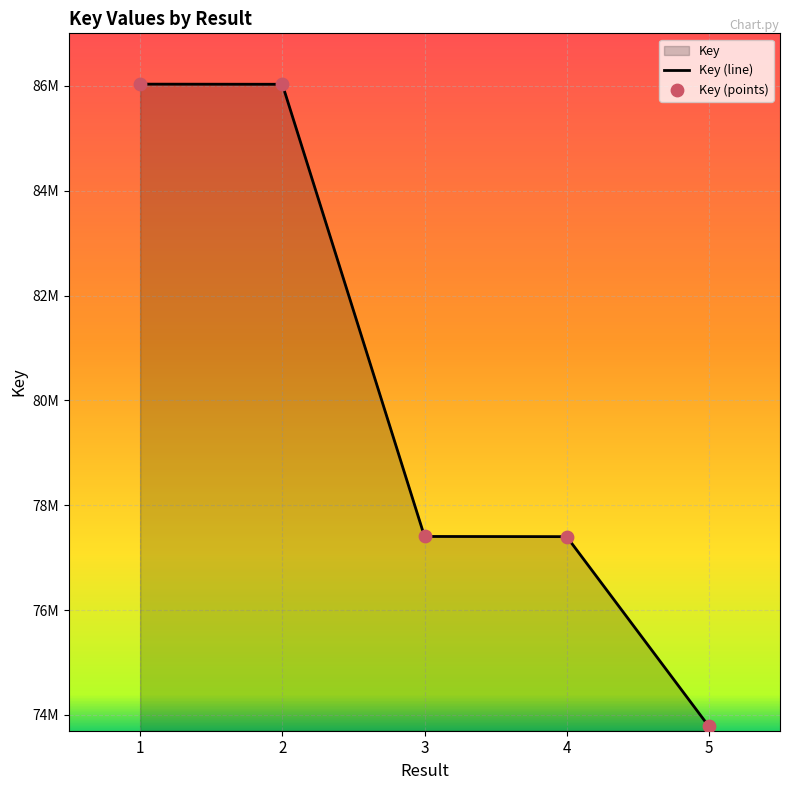

Which series reaches the minimum Y coordinate?

Key (line)